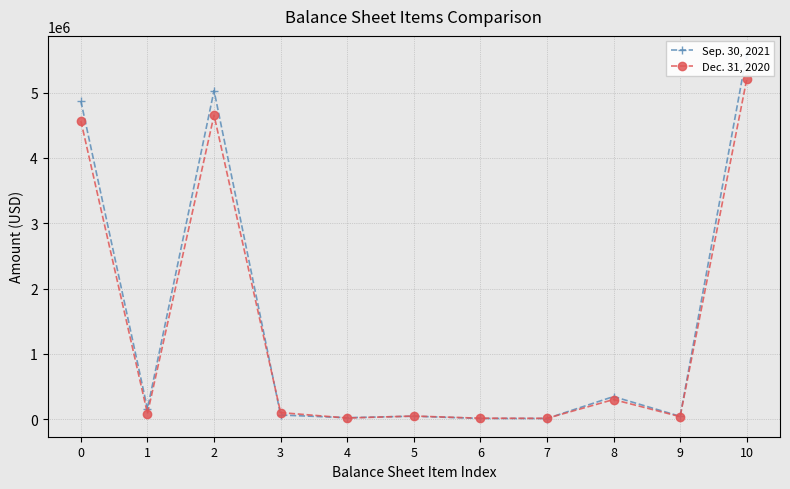

Which category has the highest value in the Sep. 30, 2021 series?

10